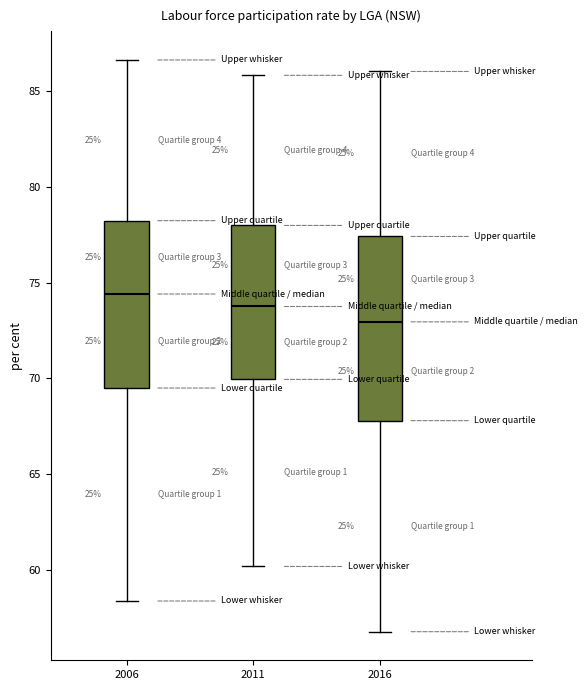

Reading left to right, transcribe this box plot: for each box, give where its median line is, the range the box spans, and where its two whiskers end, as read against the y-axis. The values are not printed on the chart, so give them approximately, as read against the axis.

2006: median 74.5, box 69.5 to 78.0, whiskers 58.5 to 86.5
2011: median 74.0, box 70.0 to 78.0, whiskers 60.0 to 86.0
2016: median 73.0, box 68.0 to 77.5, whiskers 57.0 to 86.0